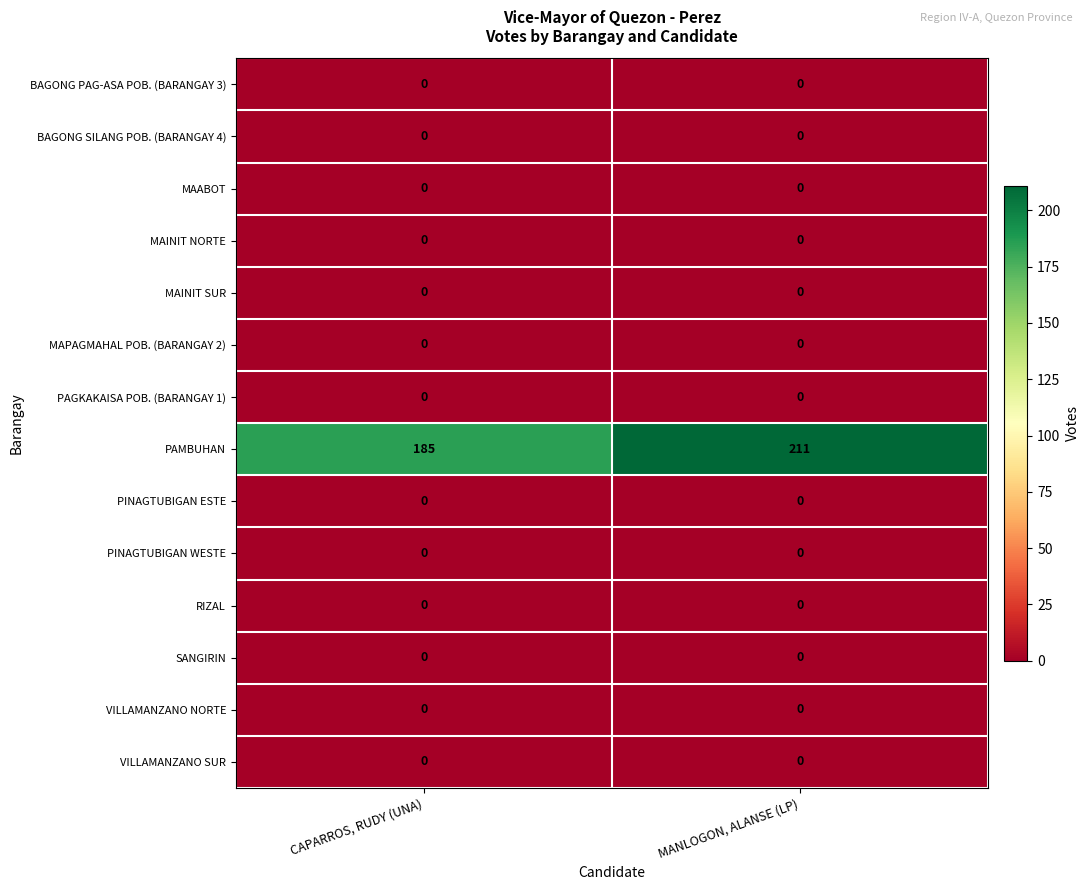

Reading left to right, transcribe all the data shown in this chart.

BAGONG PAG-ASA POB. (BARANGAY 3): CAPARROS, RUDY (UNA)=0	MANLOGON, ALANSE (LP)=0
BAGONG SILANG POB. (BARANGAY 4): CAPARROS, RUDY (UNA)=0	MANLOGON, ALANSE (LP)=0
MAABOT: CAPARROS, RUDY (UNA)=0	MANLOGON, ALANSE (LP)=0
MAINIT NORTE: CAPARROS, RUDY (UNA)=0	MANLOGON, ALANSE (LP)=0
MAINIT SUR: CAPARROS, RUDY (UNA)=0	MANLOGON, ALANSE (LP)=0
MAPAGMAHAL POB. (BARANGAY 2): CAPARROS, RUDY (UNA)=0	MANLOGON, ALANSE (LP)=0
PAGKAKAISA POB. (BARANGAY 1): CAPARROS, RUDY (UNA)=0	MANLOGON, ALANSE (LP)=0
PAMBUHAN: CAPARROS, RUDY (UNA)=185	MANLOGON, ALANSE (LP)=211
PINAGTUBIGAN ESTE: CAPARROS, RUDY (UNA)=0	MANLOGON, ALANSE (LP)=0
PINAGTUBIGAN WESTE: CAPARROS, RUDY (UNA)=0	MANLOGON, ALANSE (LP)=0
RIZAL: CAPARROS, RUDY (UNA)=0	MANLOGON, ALANSE (LP)=0
SANGIRIN: CAPARROS, RUDY (UNA)=0	MANLOGON, ALANSE (LP)=0
VILLAMANZANO NORTE: CAPARROS, RUDY (UNA)=0	MANLOGON, ALANSE (LP)=0
VILLAMANZANO SUR: CAPARROS, RUDY (UNA)=0	MANLOGON, ALANSE (LP)=0